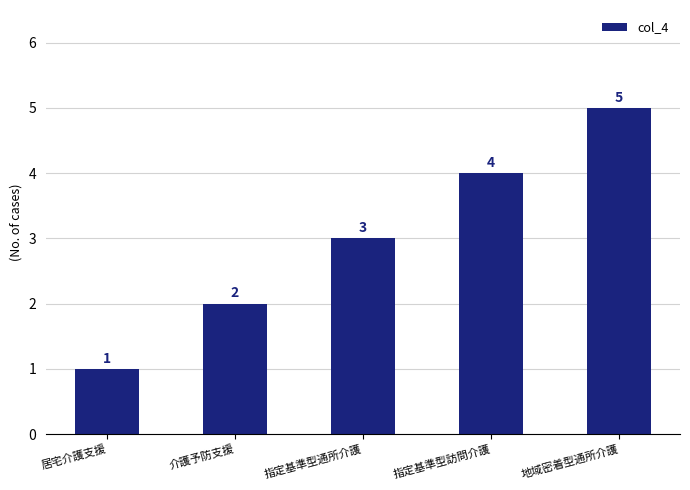

What is the ratio of the value at 指定基準型訪問介護 to the value at 介護予防支援?

2.0